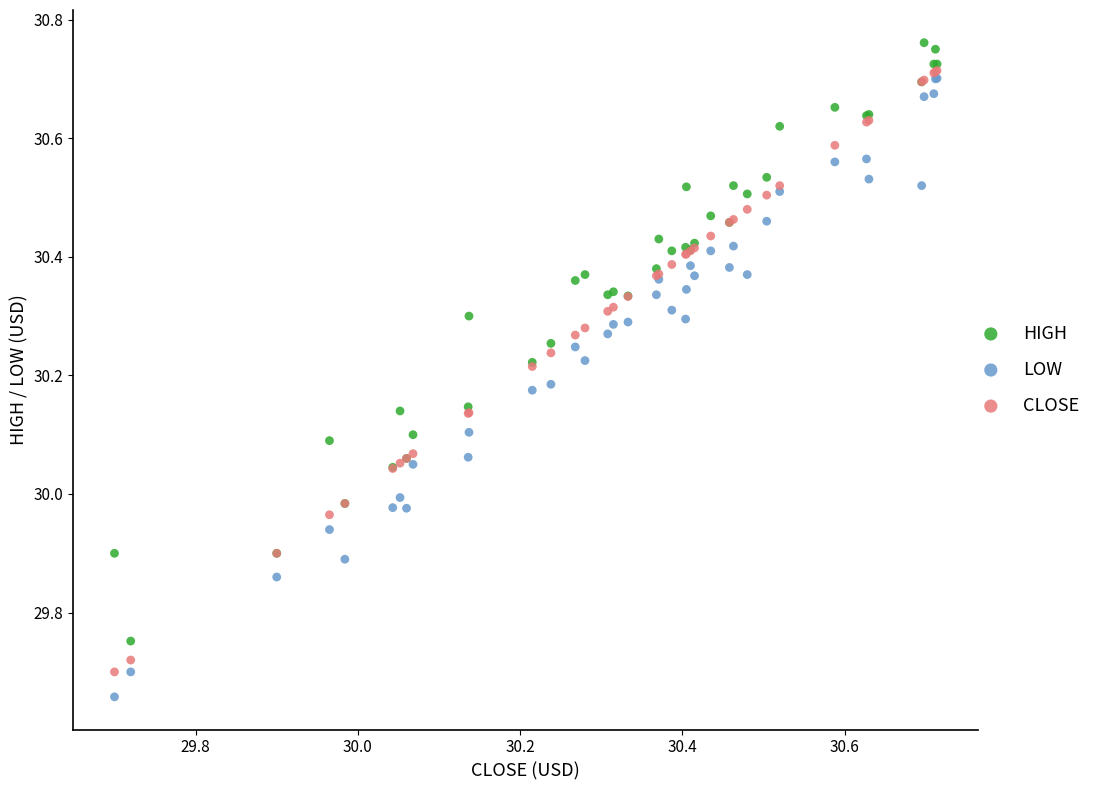

What are all the series names shown in the legend?

HIGH, LOW, CLOSE